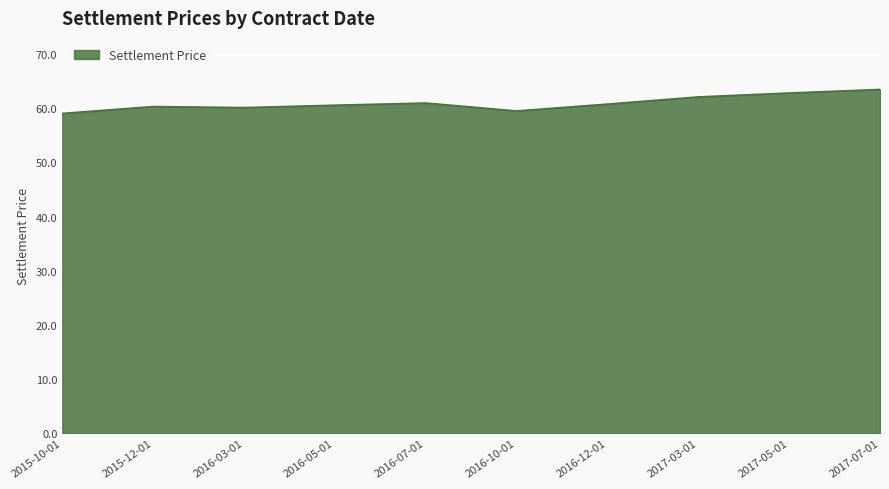

What position from the right is 2016-05-01?

7